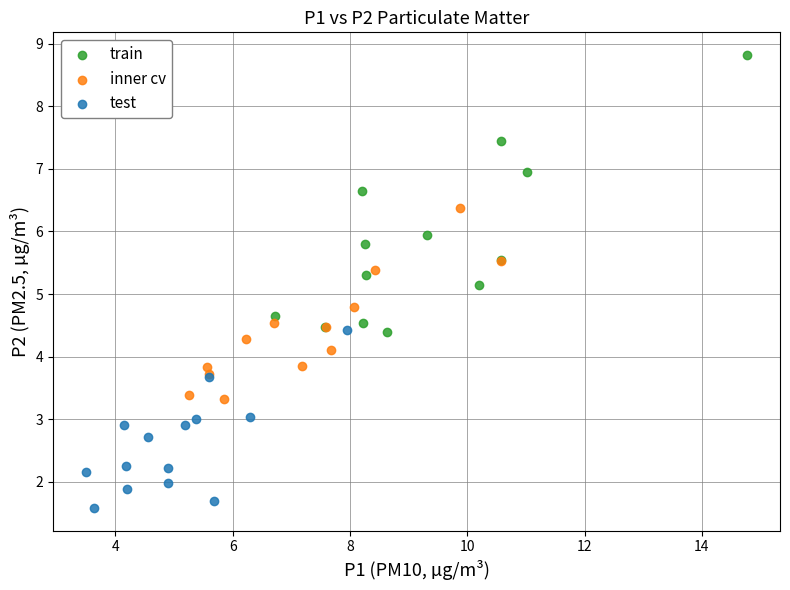

Which series contains the highest Y value?

train